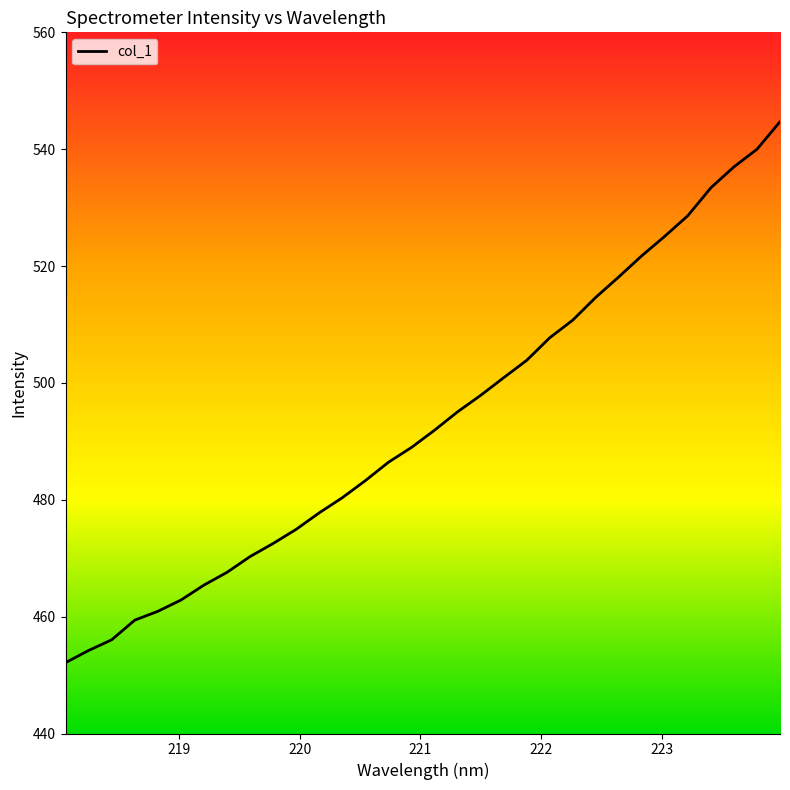

What is the difference between the maximum and minimum values?

92.6